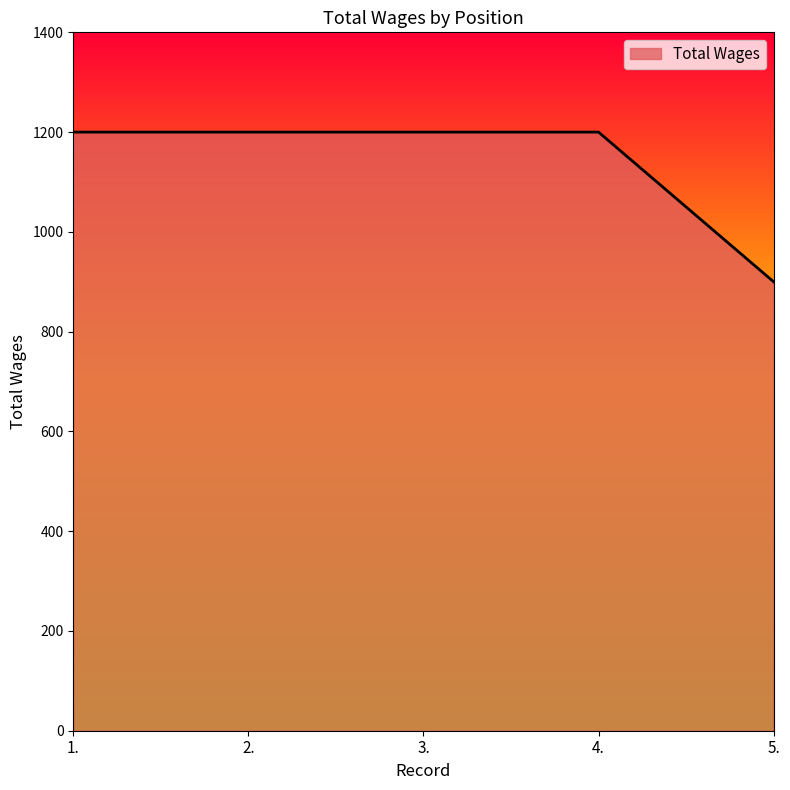

What is the change in value from 3. to 5.?

-300